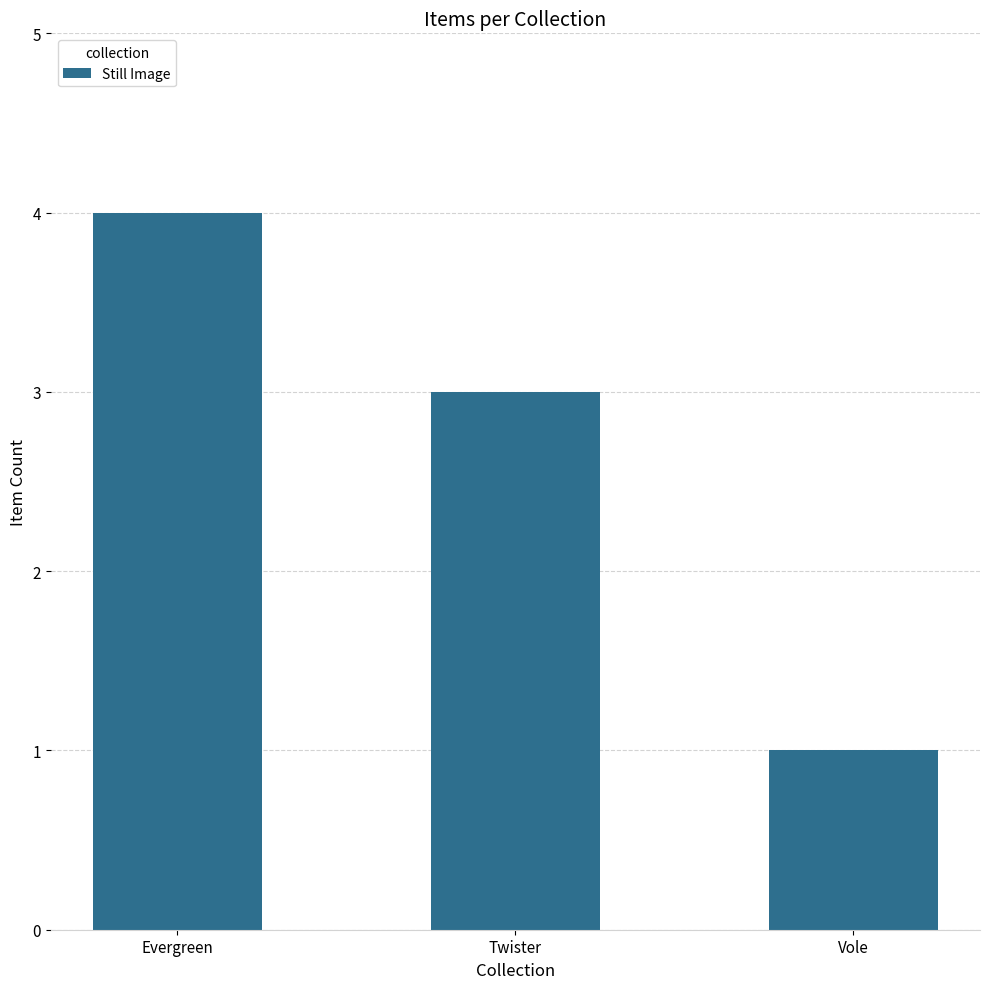

Rank the categories by value from lowest to highest.

Vole, Twister, Evergreen